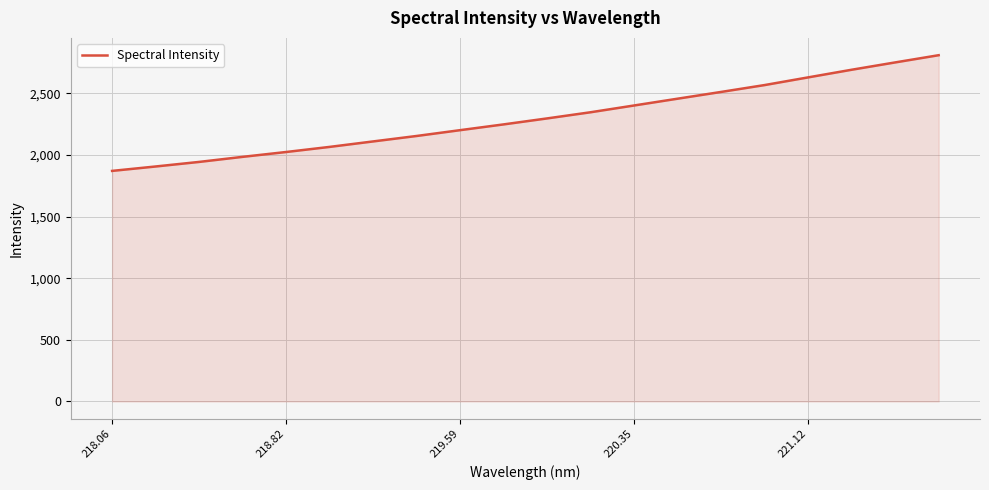

What is the difference between the maximum and minimum values?

938.8